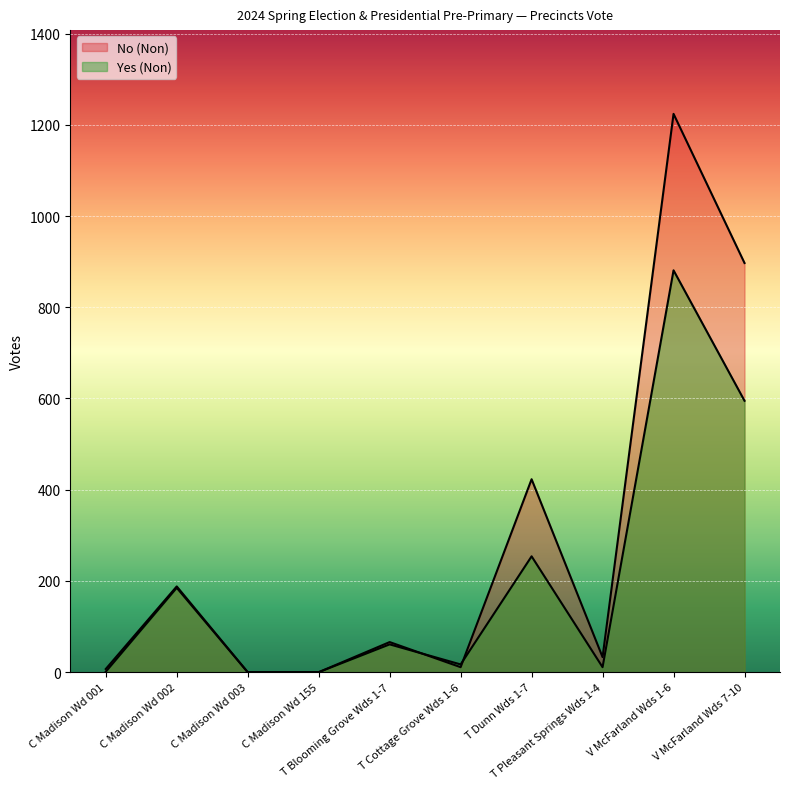

How many values in the Yes (Non) series exceed 61?

4